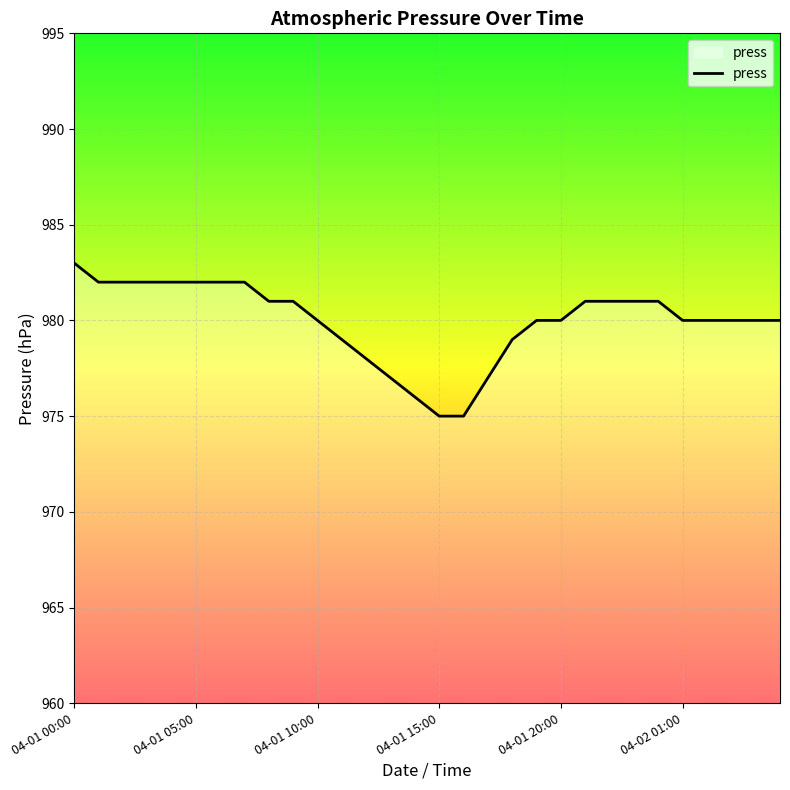

What is the smallest value displayed?

975